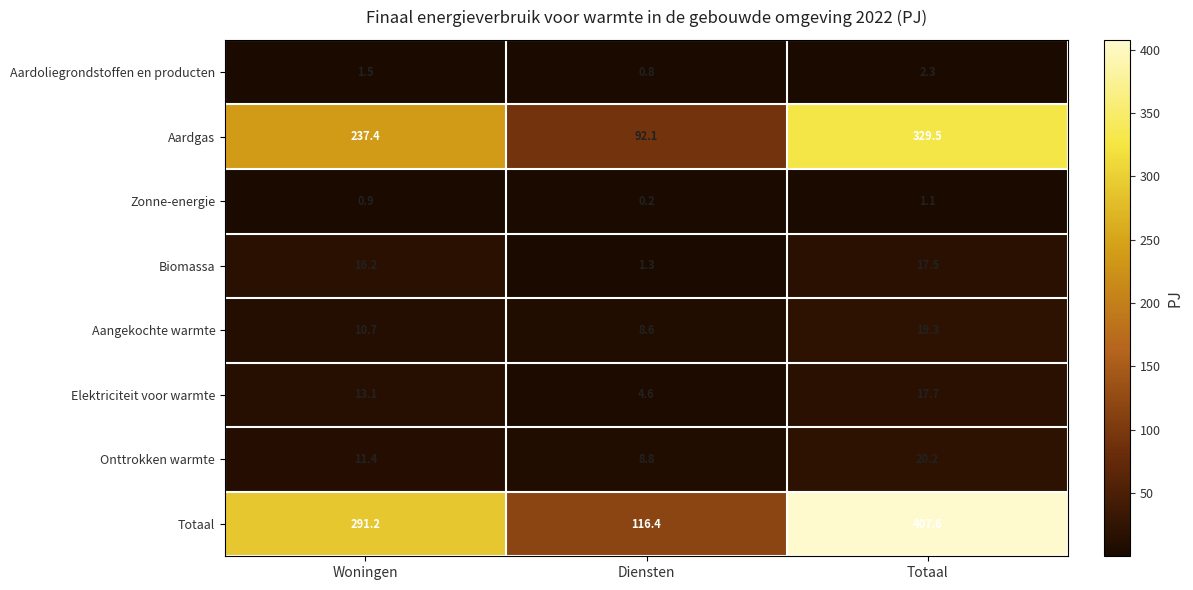

Read the Zonne-energie value at Woningen.

0.9